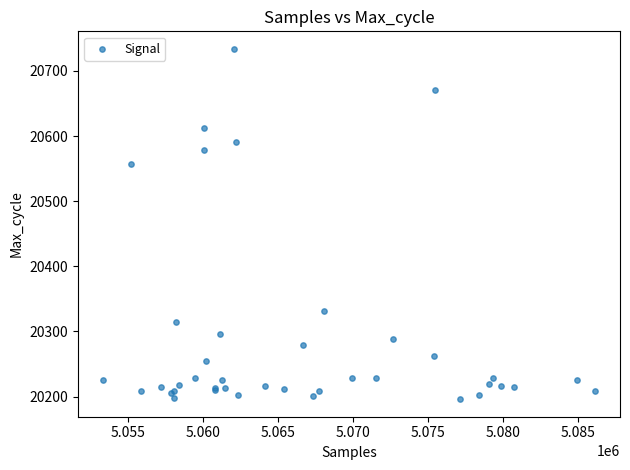

What Y value in the scatter plot is closest to 20465?

20557